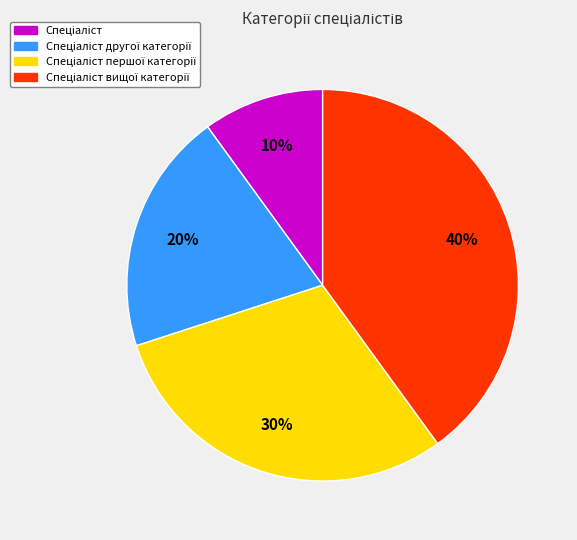

Does any single category account for the majority?

No